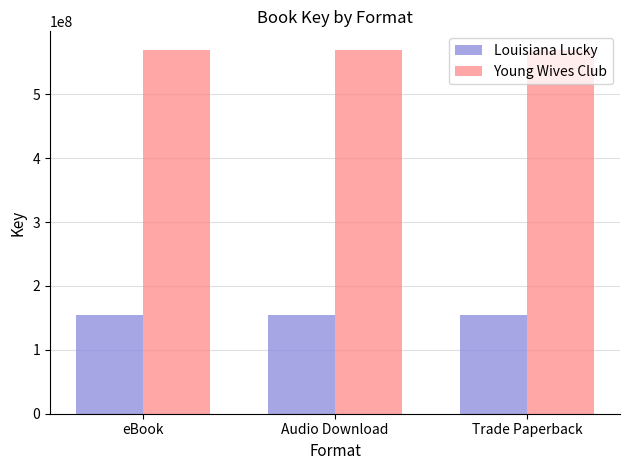

What is the label of the 2nd bar from the right?

Audio Download